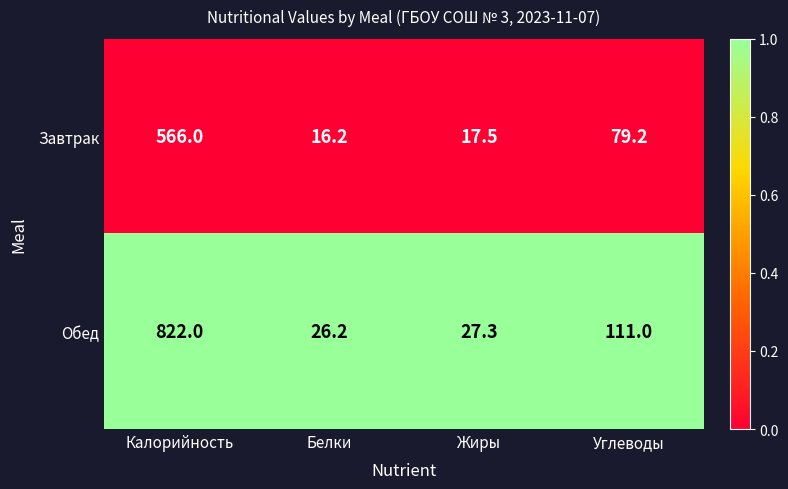

List the series in order of their overall mean, lowest first.

Завтрак, Обед